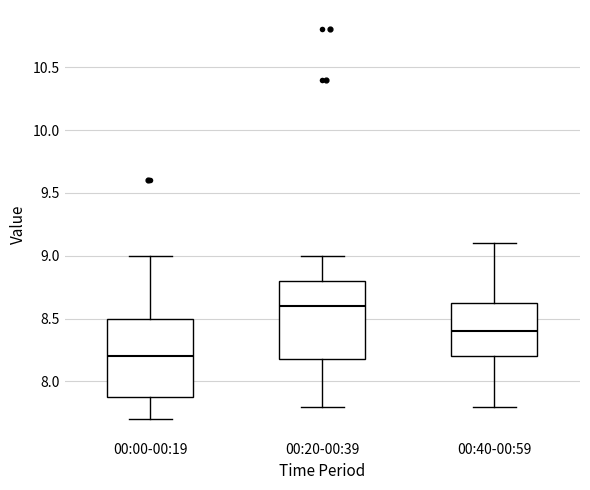

Which box's median line is the lowest?

00:00-00:19